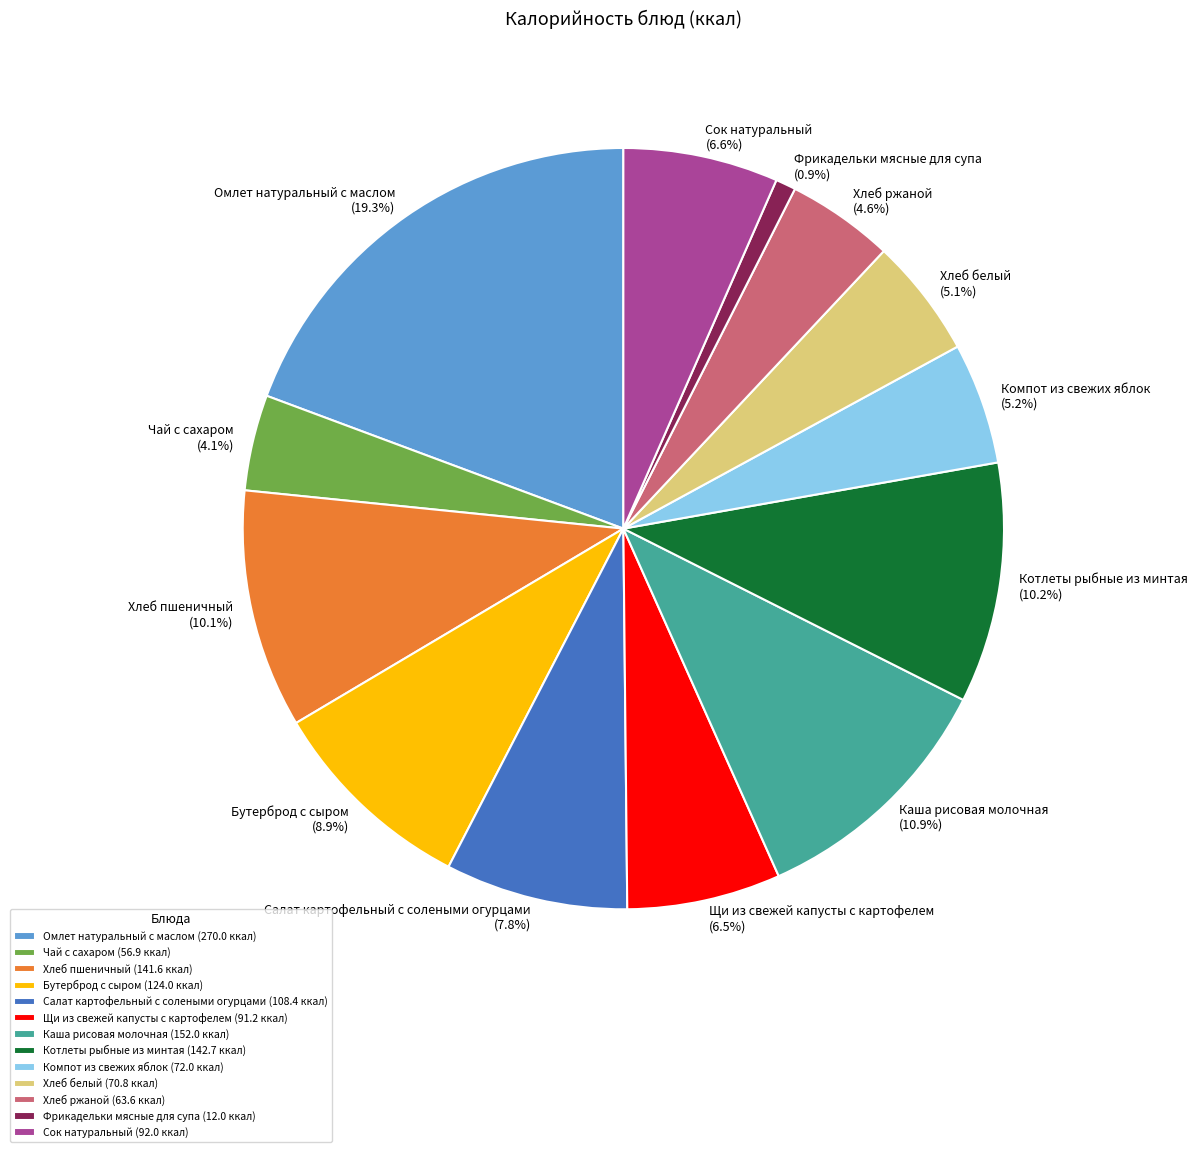

Which slice is the largest?

Омлет натуральный с маслом